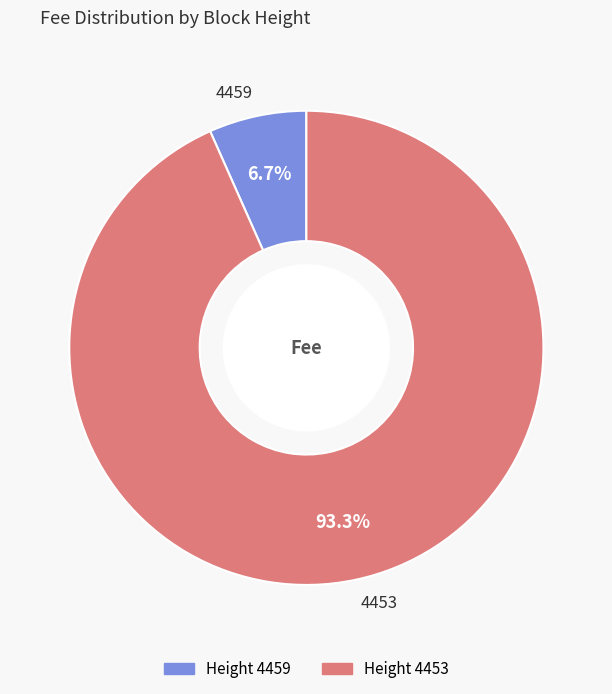

Does 4453 represent more than half of the total?

Yes